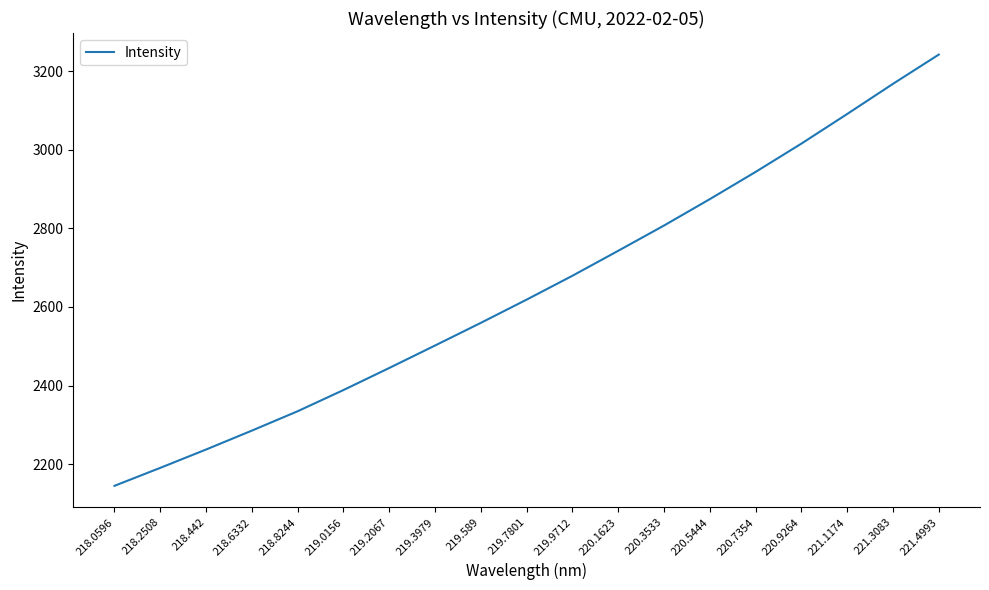

What is the greatest value displayed?

3242.3